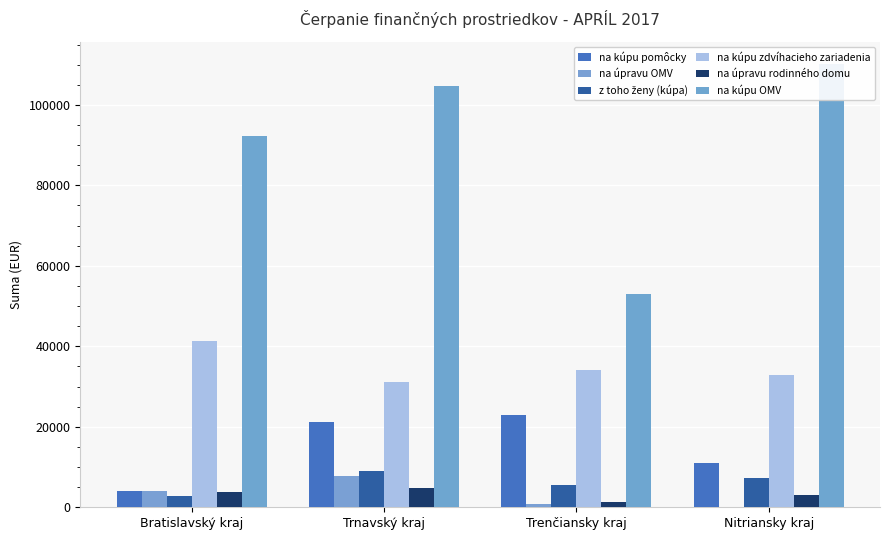

What is the label of the 4th bar from the right?

Bratislavský kraj